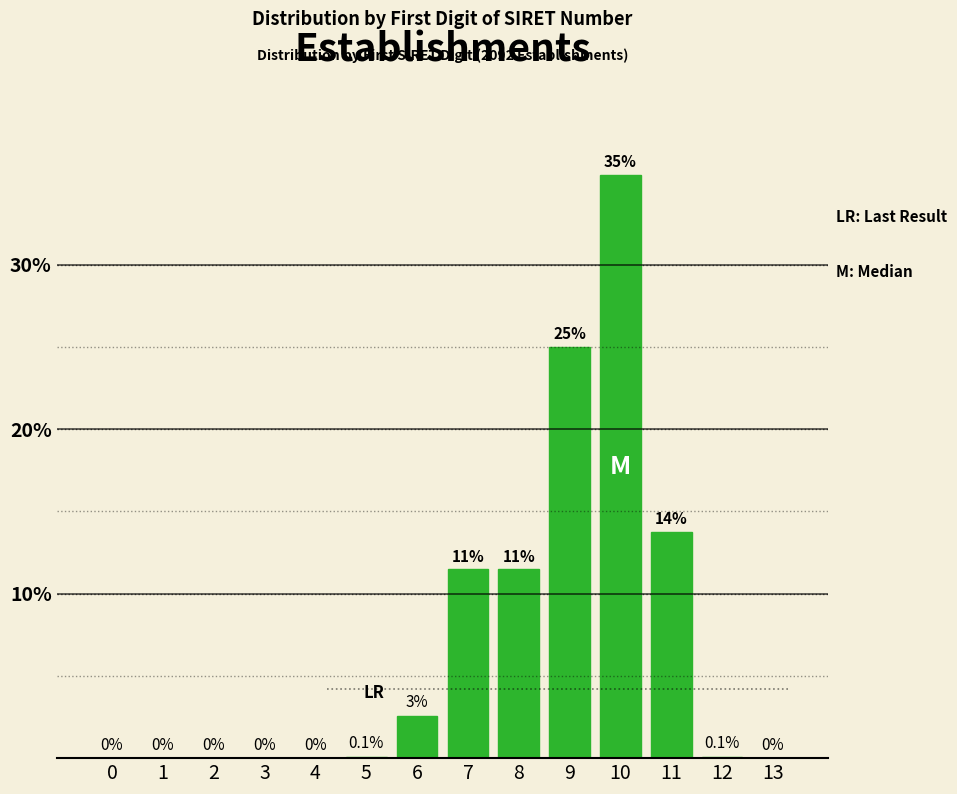

Is it true that the value at 10 is 35.5?

True